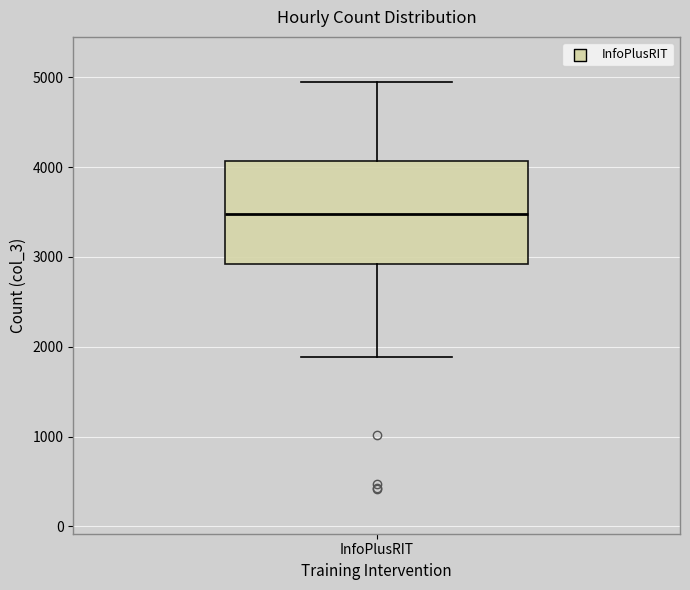

Transcribe this box plot: give where the median line is, the range the box spans, and where the two whiskers end, as read against the y-axis. The values are not printed on the chart, so give them approximately, as read against the axis.

median 3500, box 2900 to 4100, whiskers 1900 to 5000